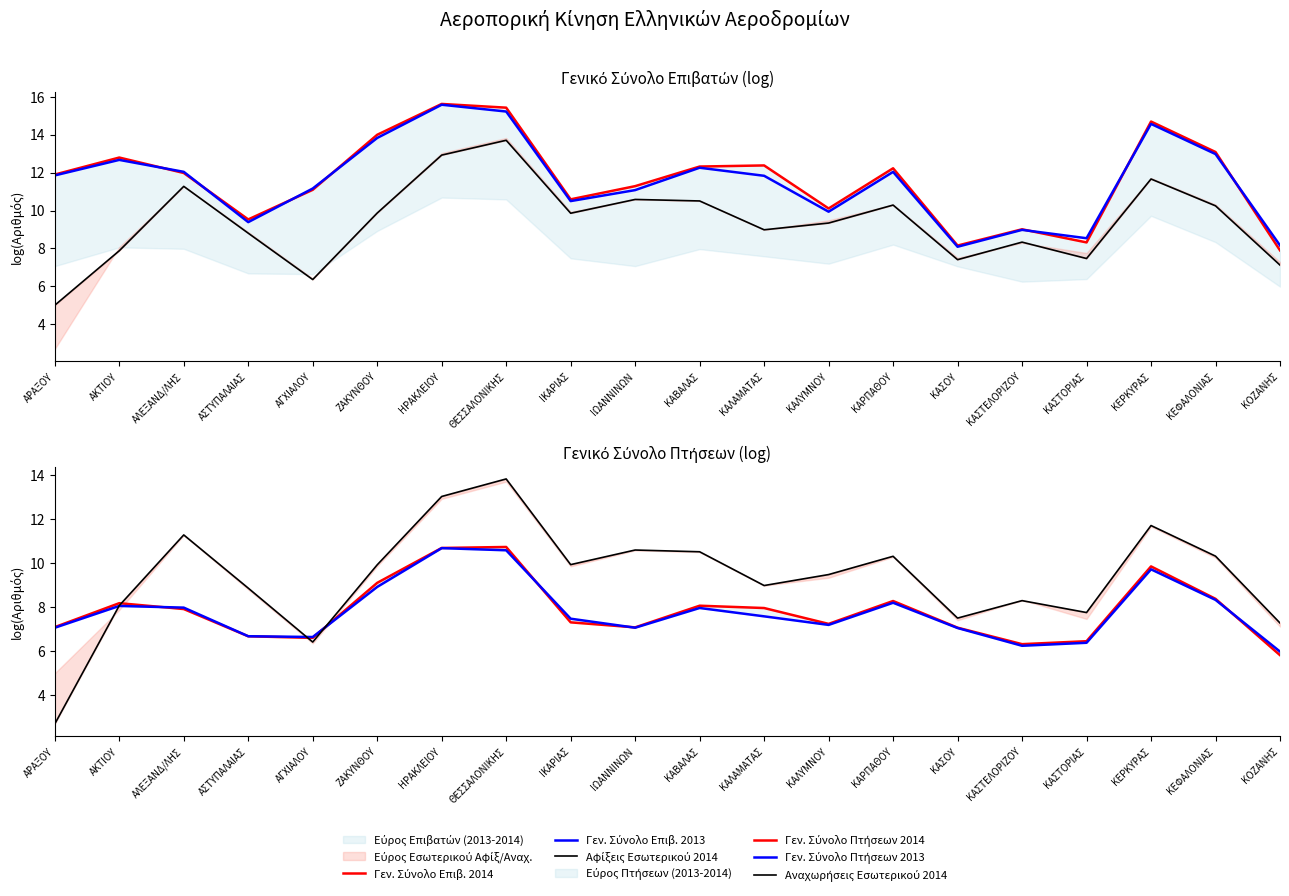

At which label does Γεν. Σύνολο Πτήσεων 2014 reach its minimum?

ΚΟΖΑΝΗΣ